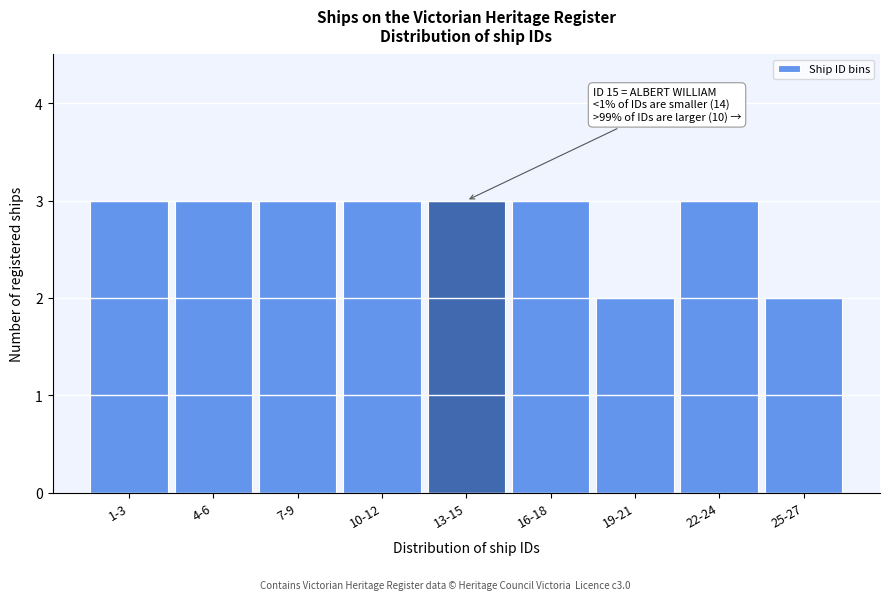

Reading left to right, transcribe all the data shown in this chart.

1-3=3	4-6=3	7-9=3	10-12=3	13-15=3	16-18=3	19-21=2	22-24=3	25-27=2